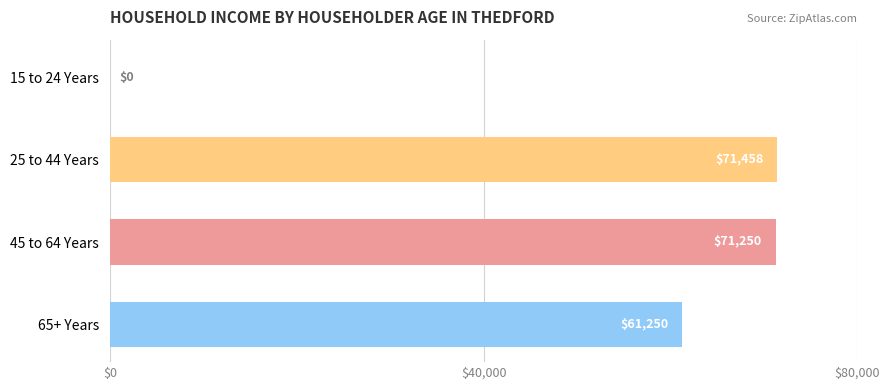

At which label is the value closest to 35729?

65+ Years